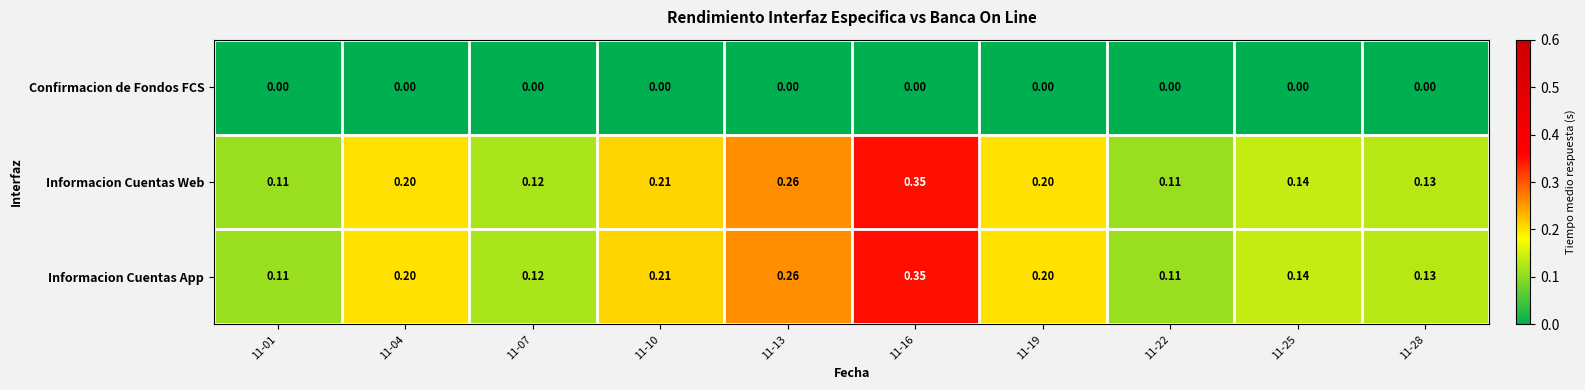

How many categories are shown in the chart?

10